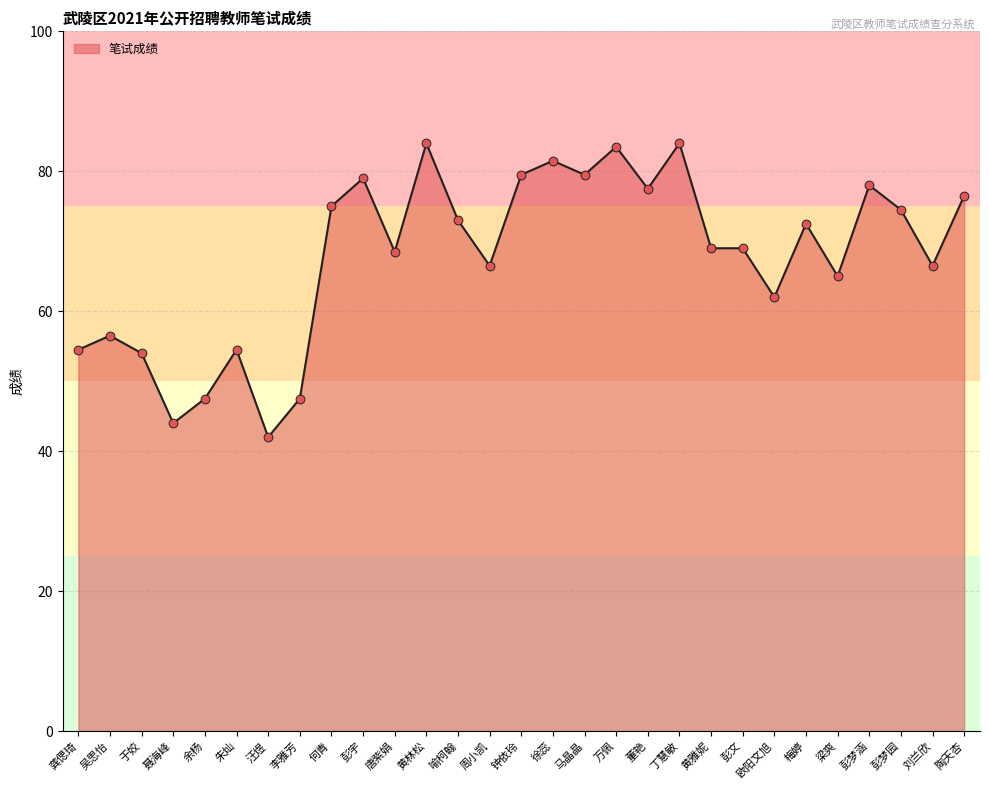

What is the change in value from 喻柯翰 to 彭文?

-4.0